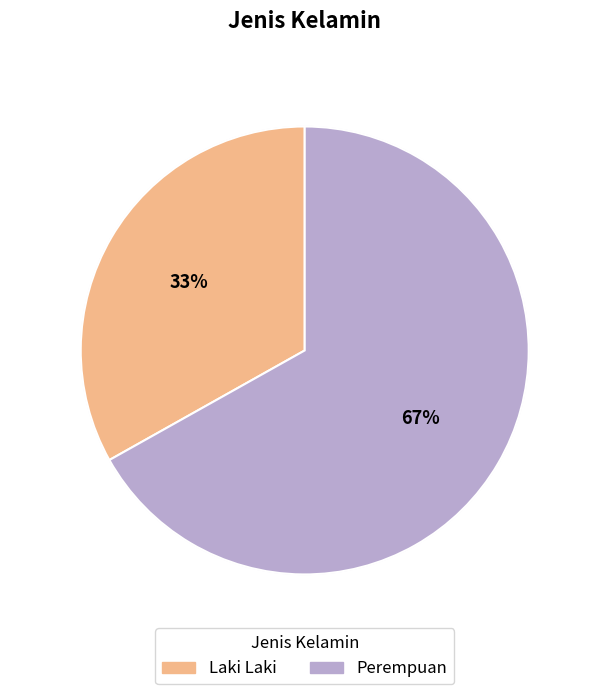

Does Laki Laki account for over 50% of the chart?

No